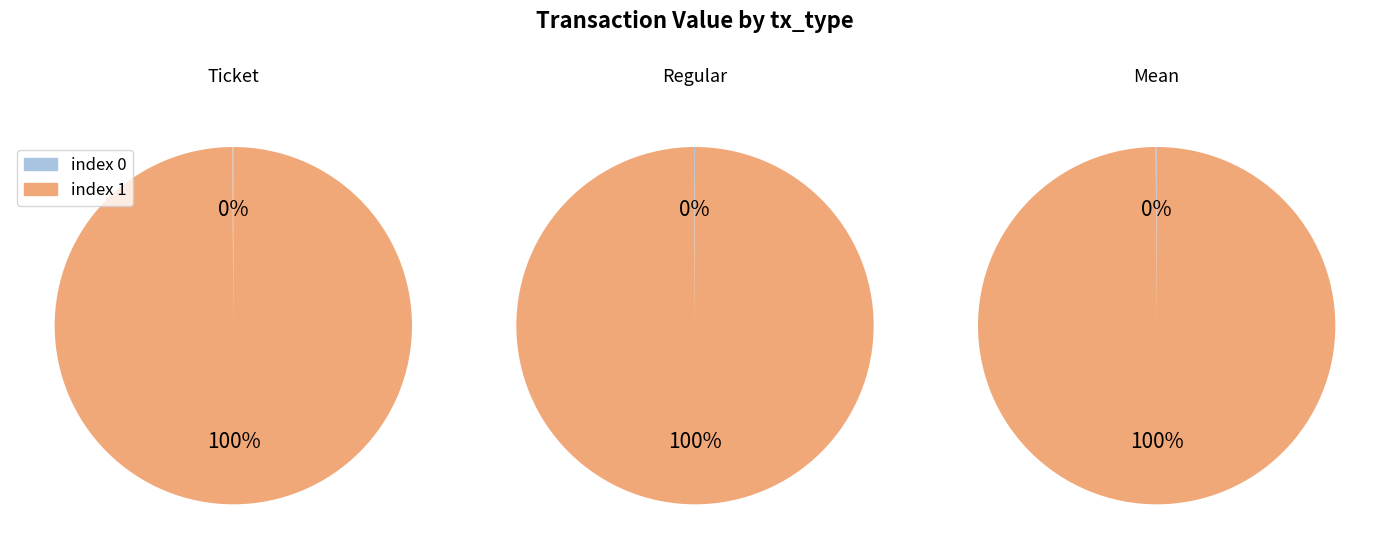

Does io_index_1 account for over 50% of the chart?

Yes